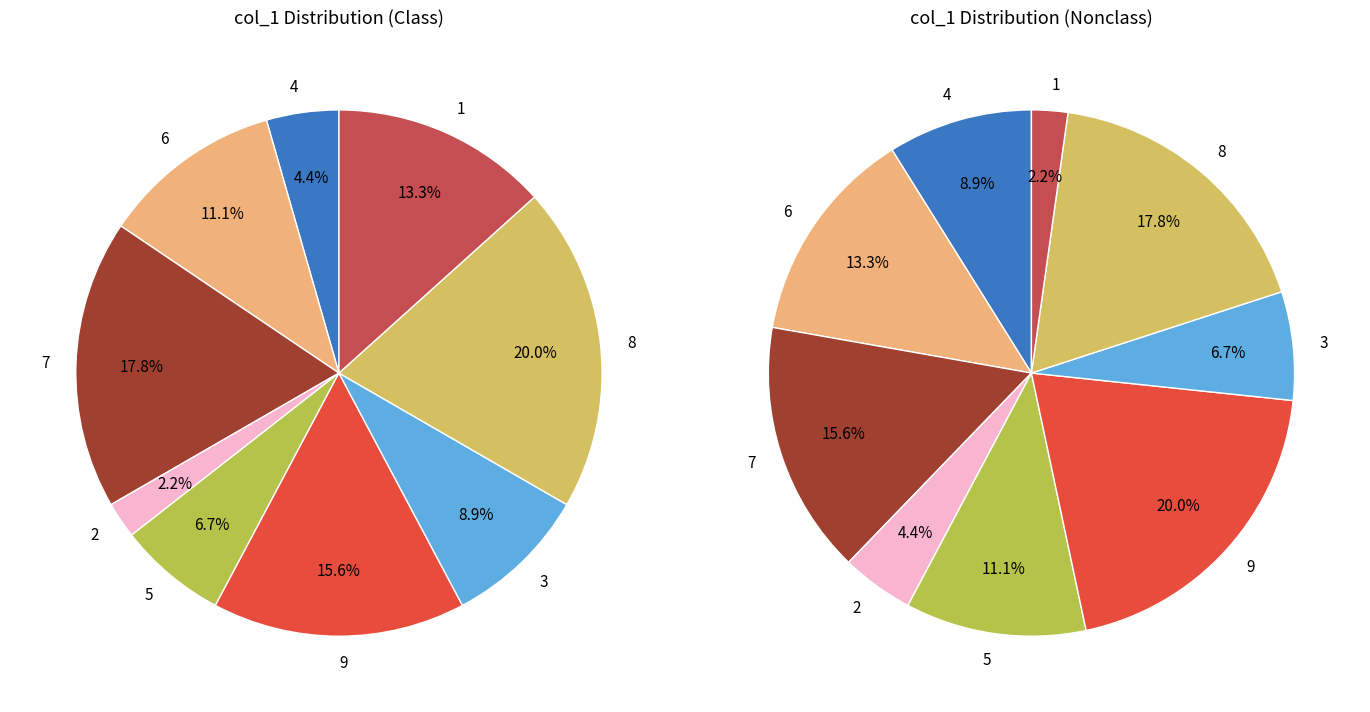

What is the total percentage of 2 and 5?

8.9%